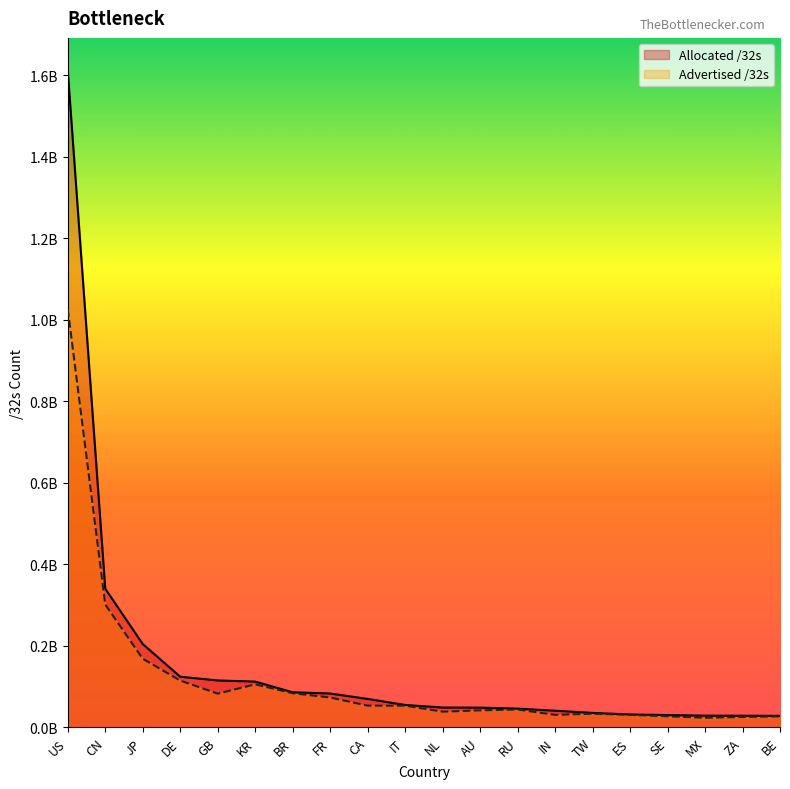

Reading left to right, list all the values displayed in this chart.

Advertised /32s: 1026409984	301516288	168483840	115028224	82843648	105788416	83901696	73455104	53419776	53435136	38671104	41922092	44048384	30819072	33732608	30953728	27319296	23690240	25677312	27175680
Allocated /32s: 1611129600	340244992	204621568	124415104	115252760	112476160	86229760	83221008	69961728	55132736	48844520	48599808	46124288	41056256	35699968	31799104	30372968	28981248	28748288	28444800